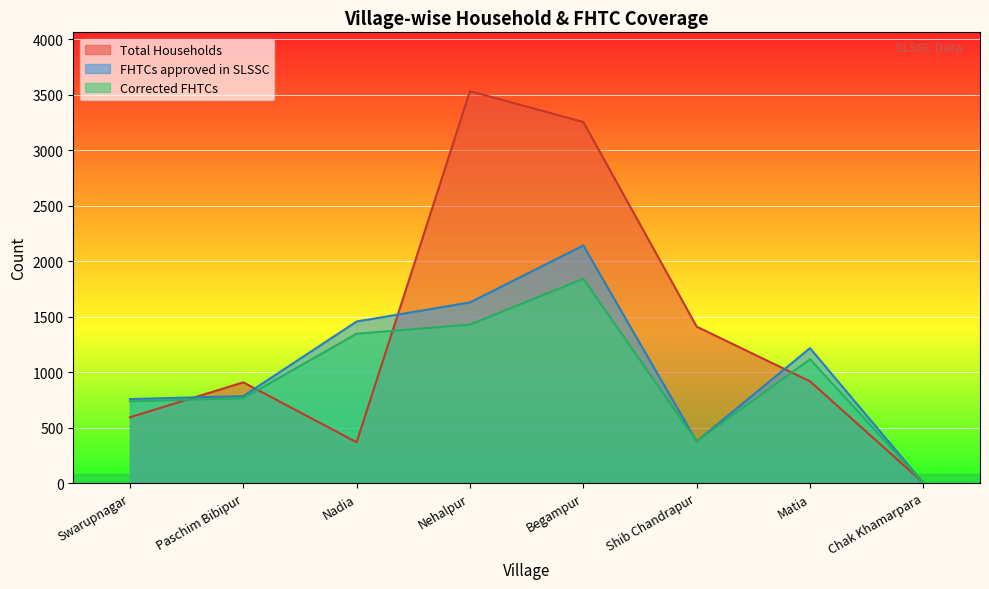

Is the value of Total Households at Swarupnagar greater than the value of FHTCs approved in SLSSC at Begampur?

No